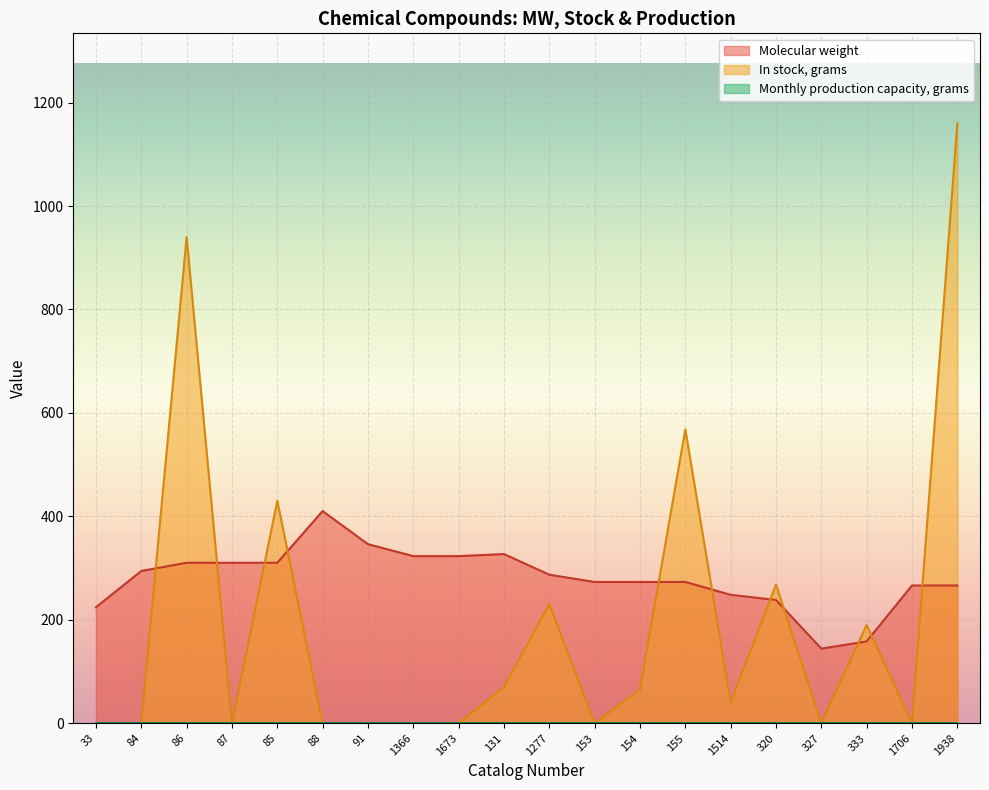

Which series ends up on top after the final intersection of Molecular weight and In stock, grams?

In stock, grams